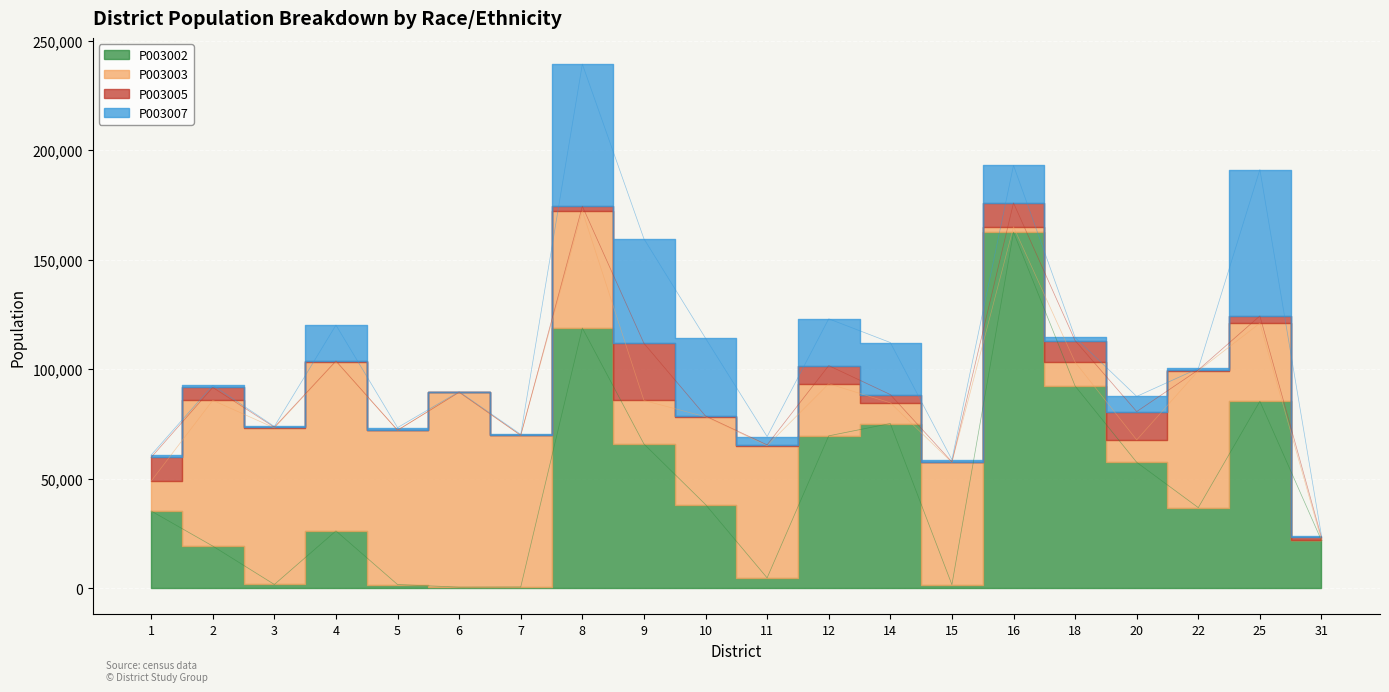

What is the highest value of the P003005 series?

26106